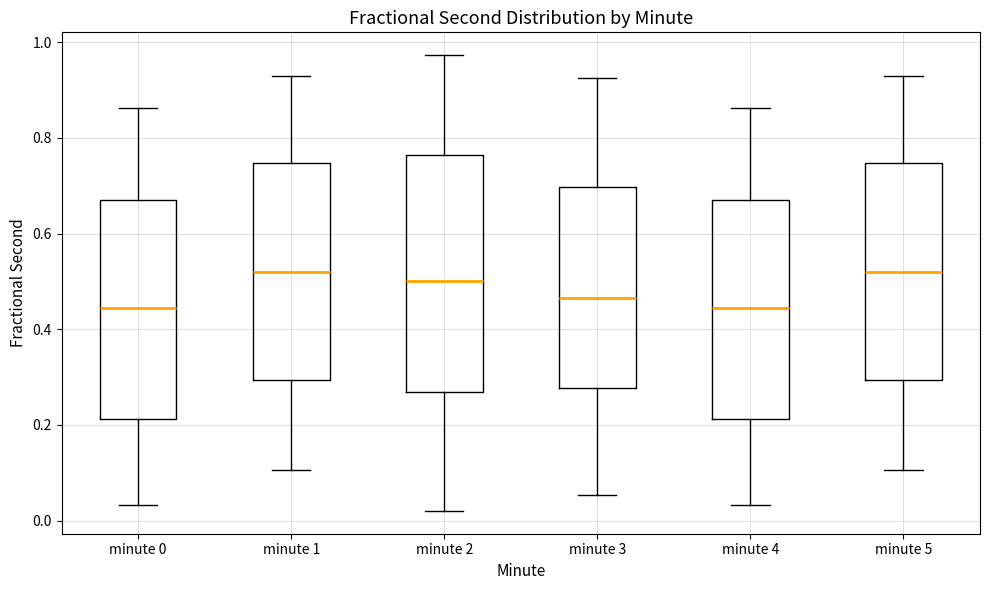

Reading left to right, transcribe this box plot: for each box, give where its median line is, the range the box spans, and where its two whiskers end, as read against the y-axis. The values are not printed on the chart, so give them approximately, as read against the axis.

minute 0: median 0.44, box 0.22 to 0.66, whiskers 0.04 to 0.86
minute 1: median 0.52, box 0.30 to 0.74, whiskers 0.10 to 0.92
minute 2: median 0.50, box 0.26 to 0.76, whiskers 0.02 to 0.98
minute 3: median 0.46, box 0.28 to 0.70, whiskers 0.06 to 0.92
minute 4: median 0.44, box 0.22 to 0.66, whiskers 0.04 to 0.86
minute 5: median 0.52, box 0.30 to 0.74, whiskers 0.10 to 0.92